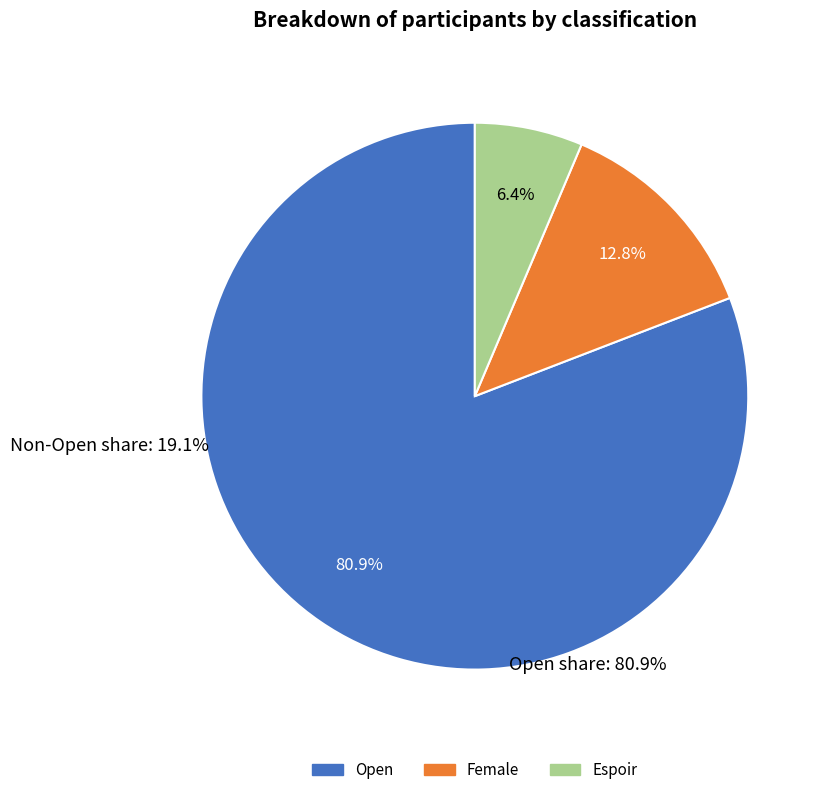

Is the sum of Female and Espoir greater than half?

No